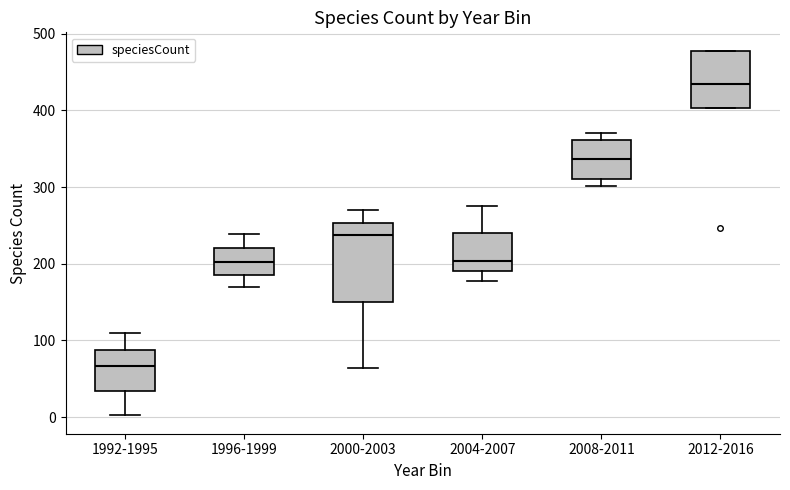

Which box's median line is the lowest?

1992-1995